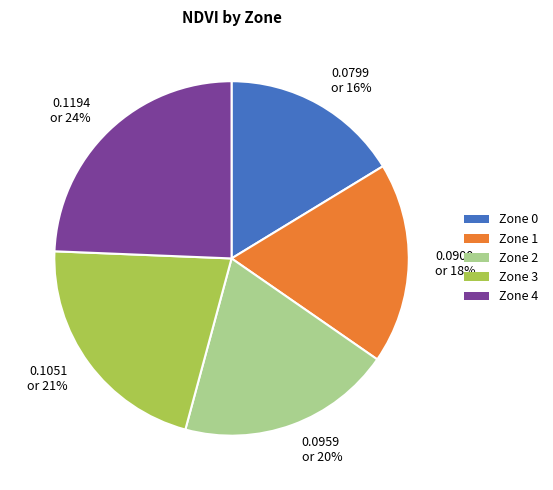

To the nearest percent, what is the average slice percentage?

20%